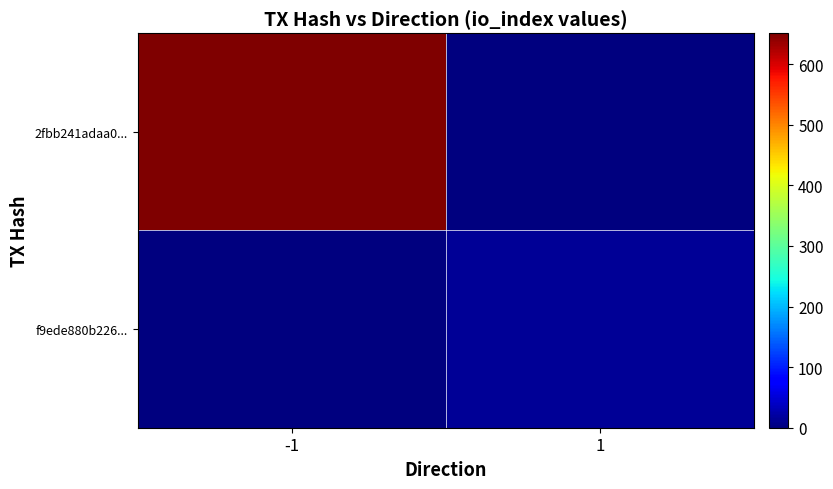

At -1, list the series in order from smallest to largest.

f9ede880b226..., 2fbb241adaa0...